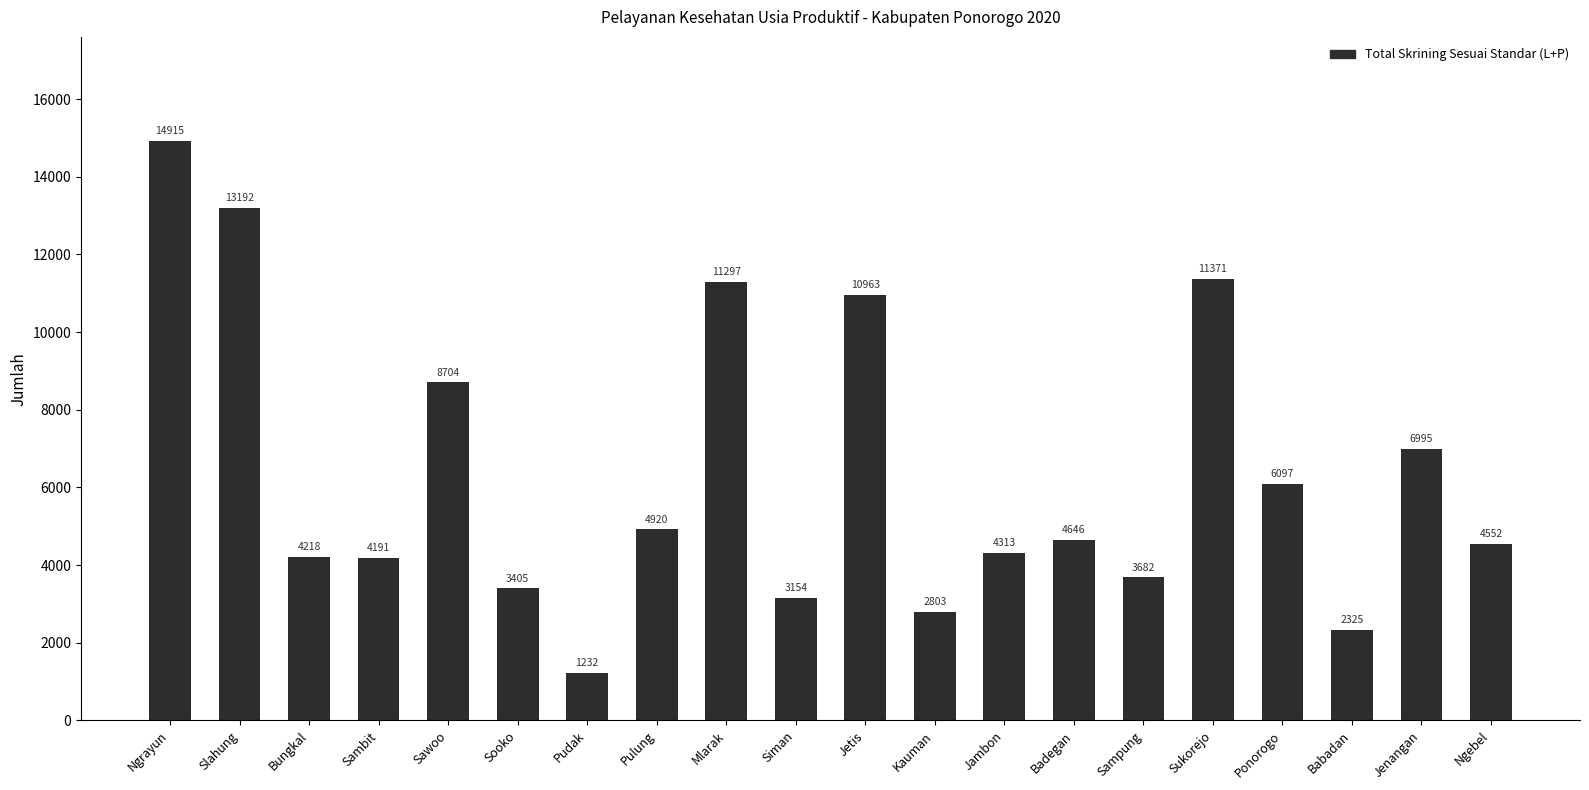

Reading right to left, extract all data points from this chart.

4552	6995	2325	6097	11371	3682	4646	4313	2803	10963	3154	11297	4920	1232	3405	8704	4191	4218	13192	14915